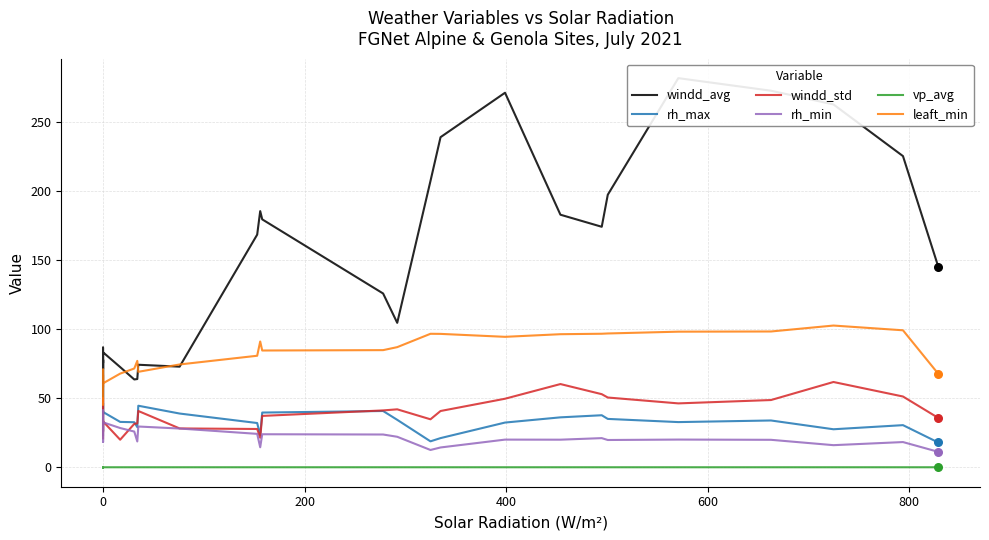

At how many categories does at least one series exceed 189?

8